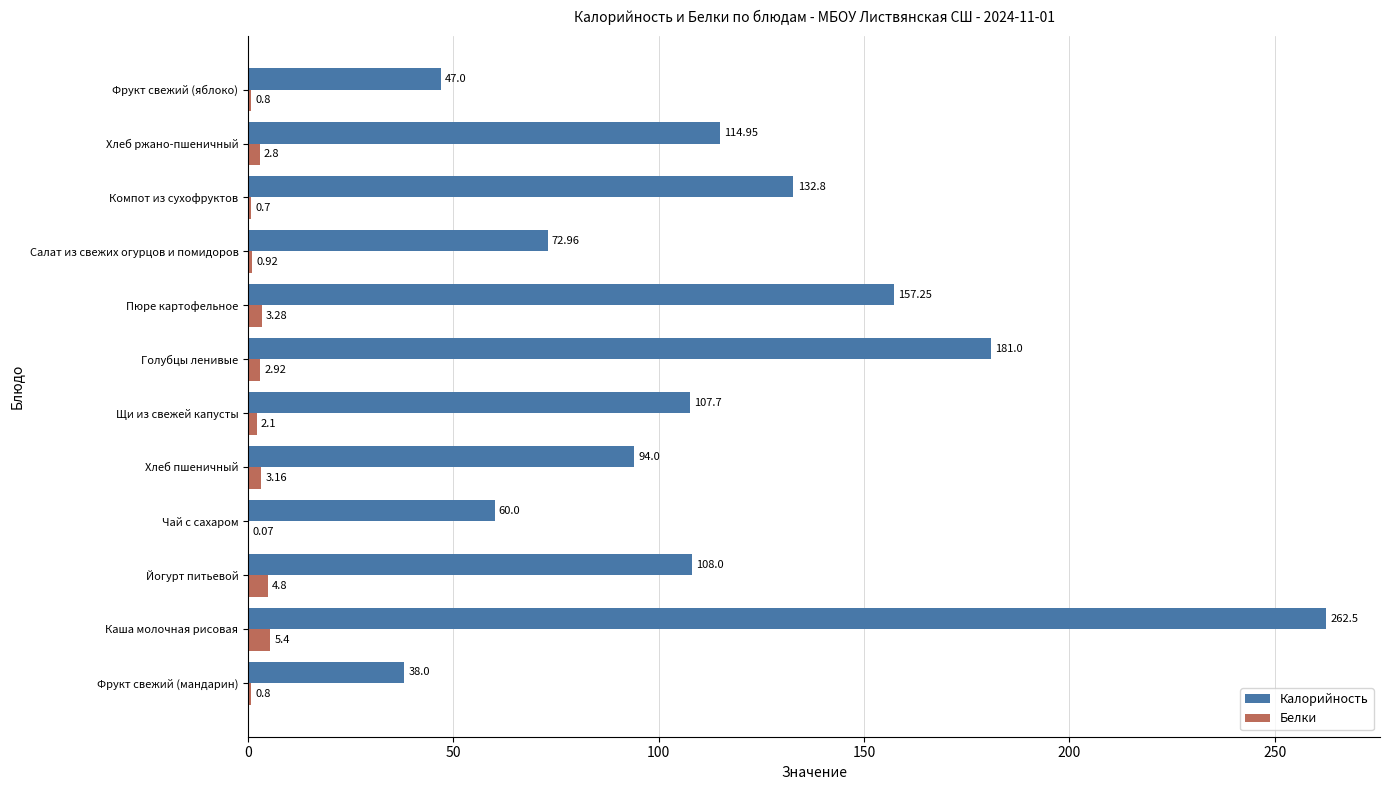

What is the sum of the Белки values at Йогурт питьевой and Пюре картофельное?

8.1